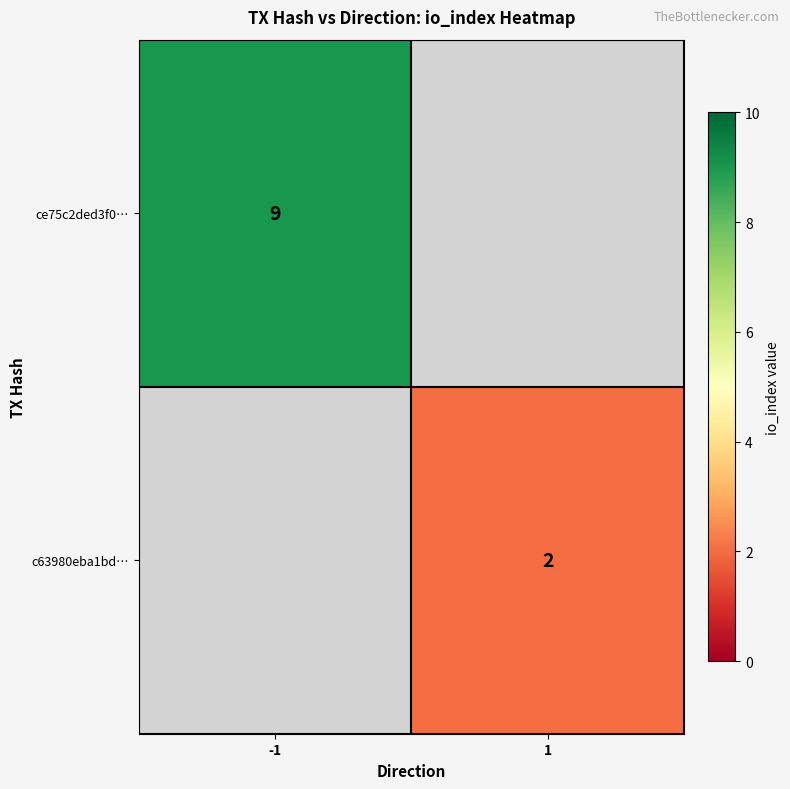

At how many categories does at least one series exceed 4?

1